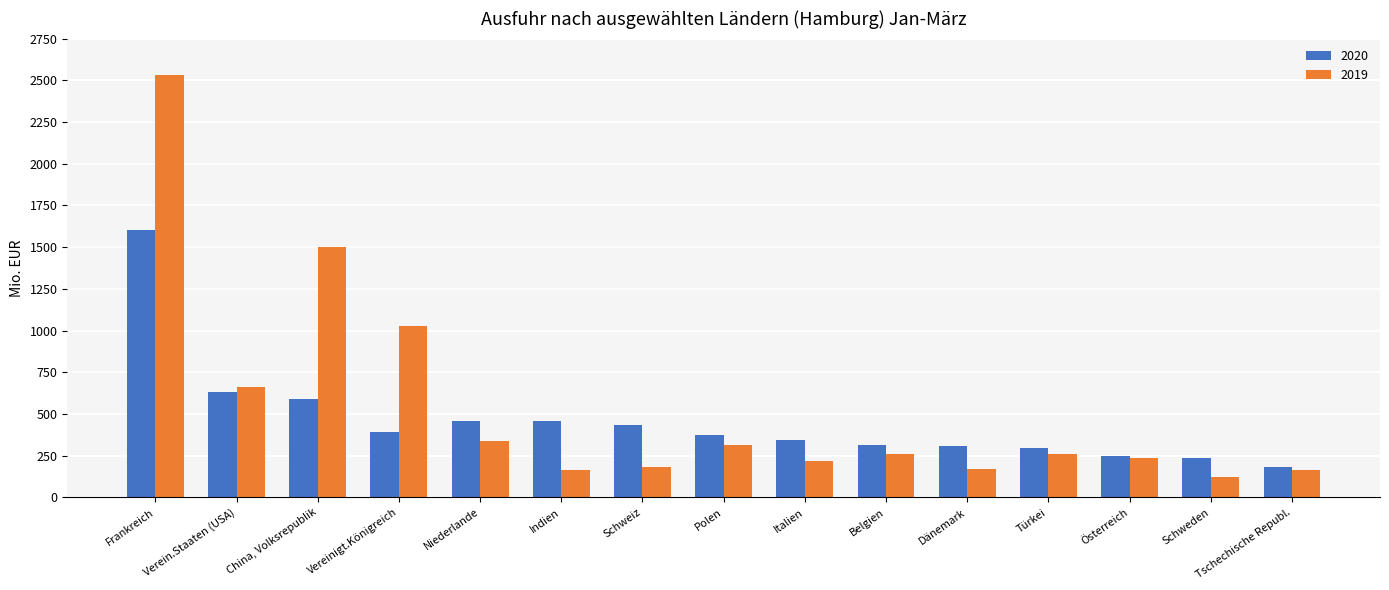

What is the maximum value shown in the chart?

2529.0